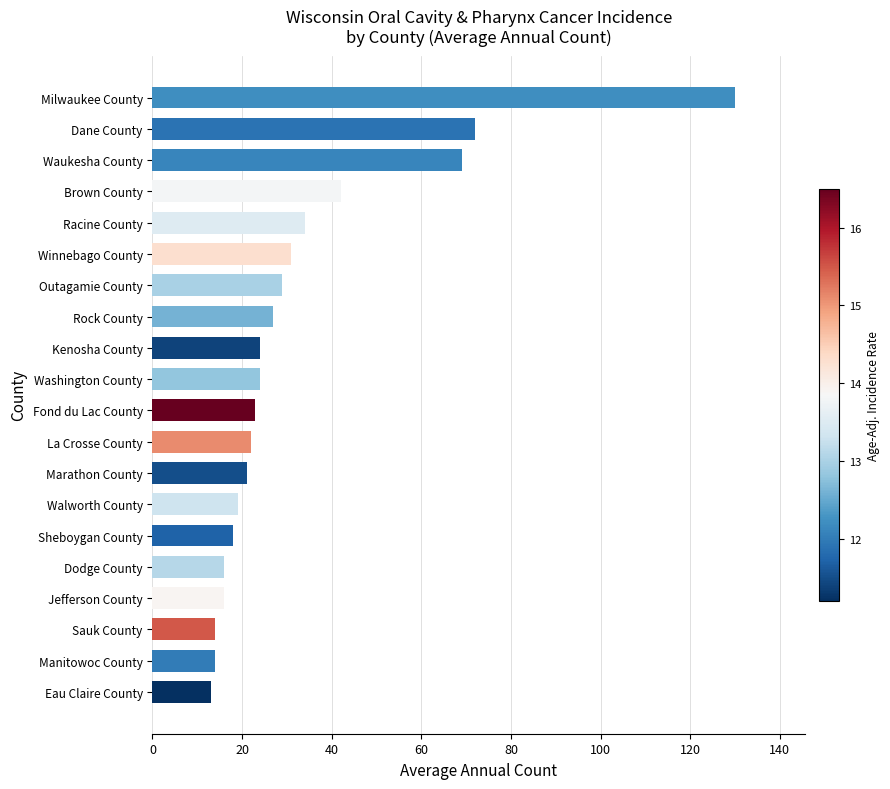

What is the average value?

33